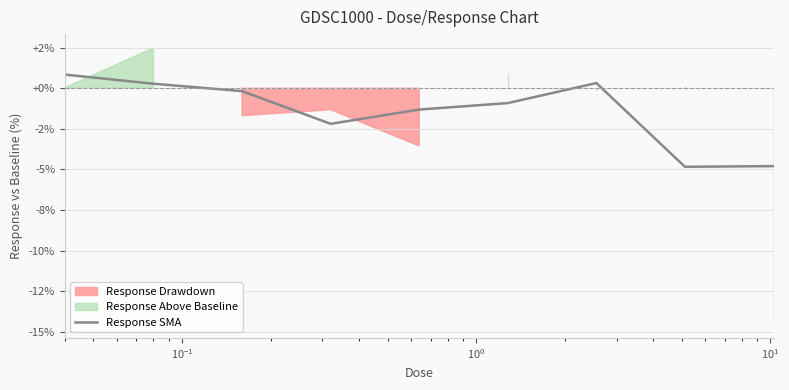

What is the value of the 8th point from the left?

-4.8